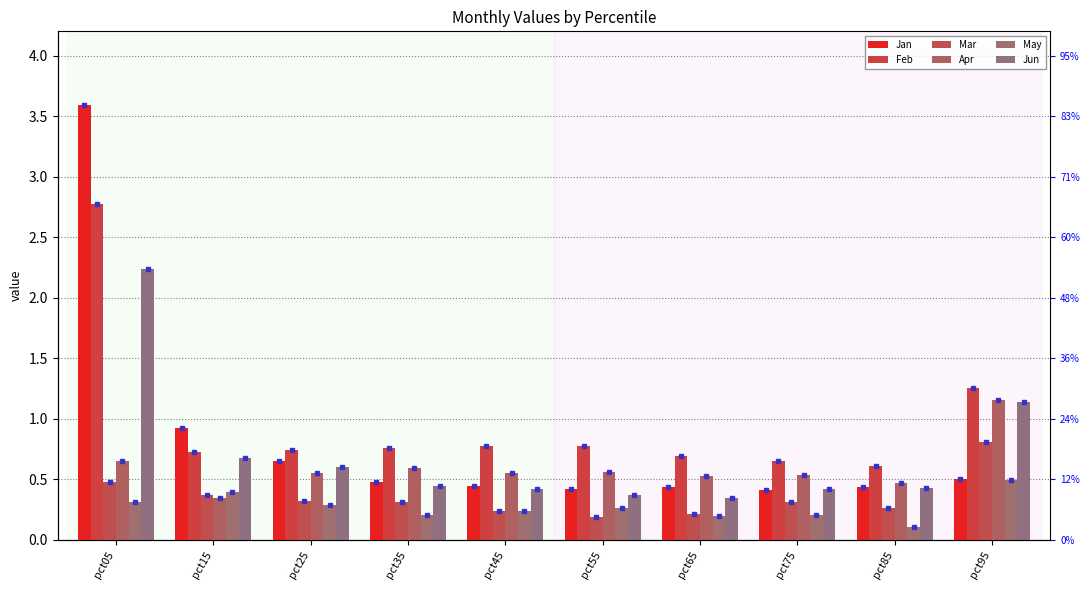

How many groups of bars are there?

10